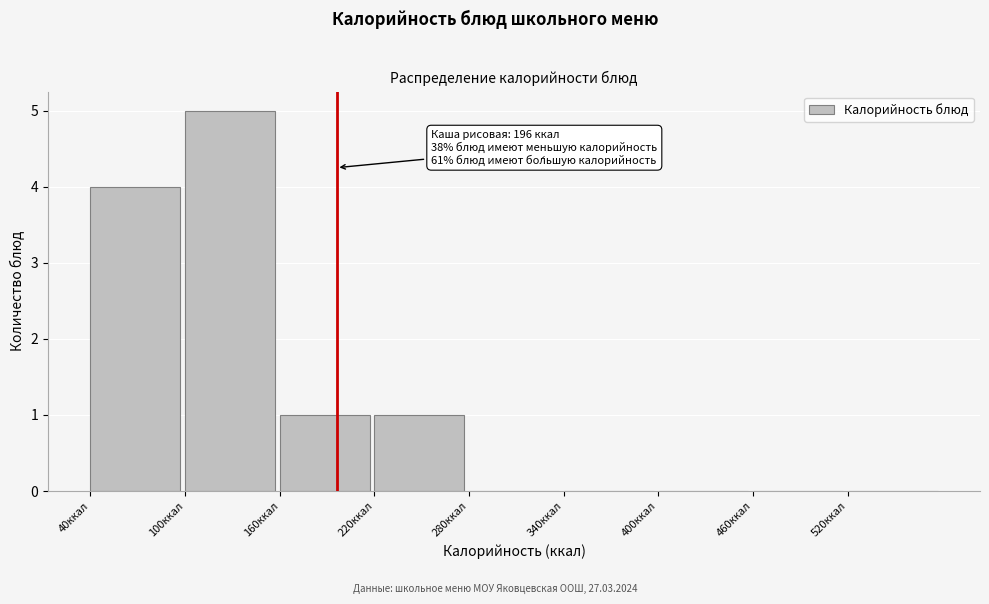

Which range on the x-axis has the tallest bar?

100 to 160